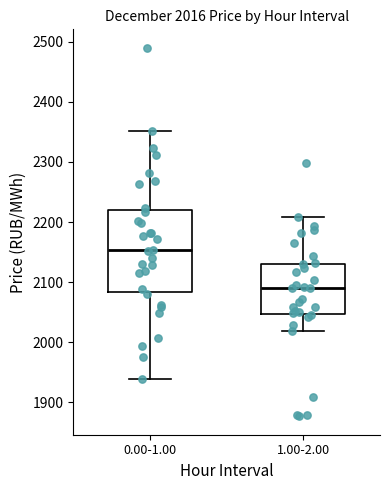

Which box is the tallest, from its lower edge to its upper edge?

0.00-1.00